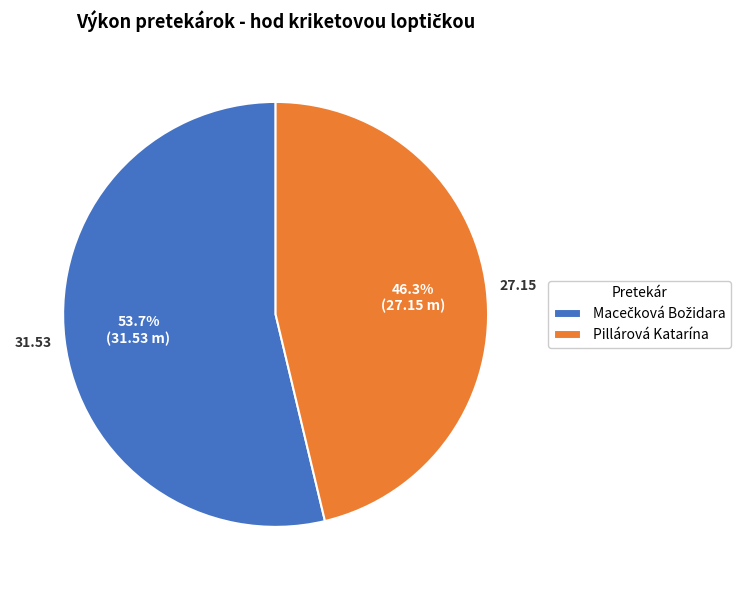

Does Pillárová Katarína account for over 50% of the chart?

No